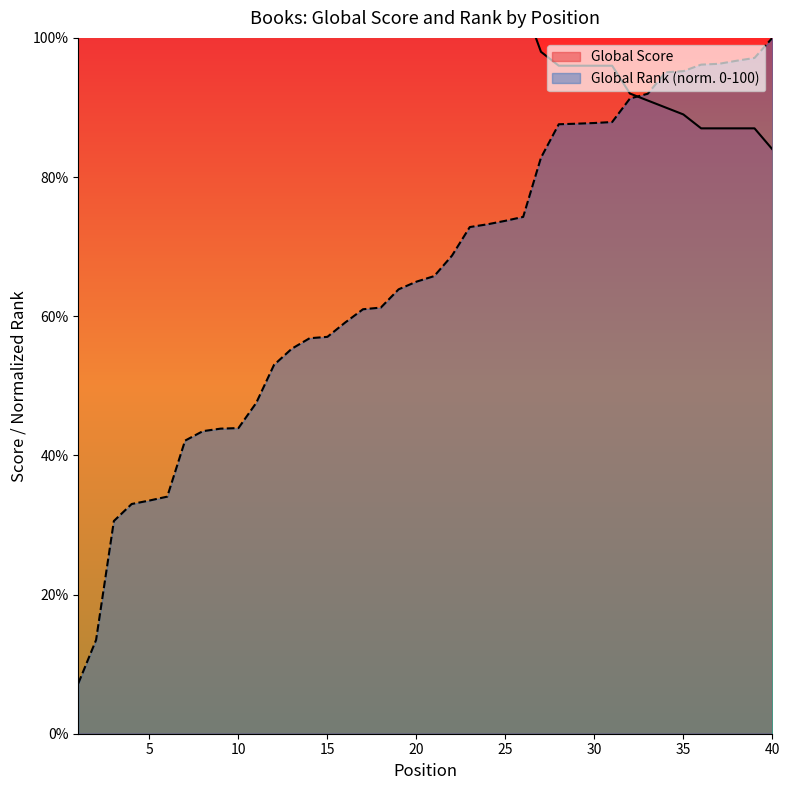

What is the minimum value for Global Rank (norm. 0-100)?

7.2